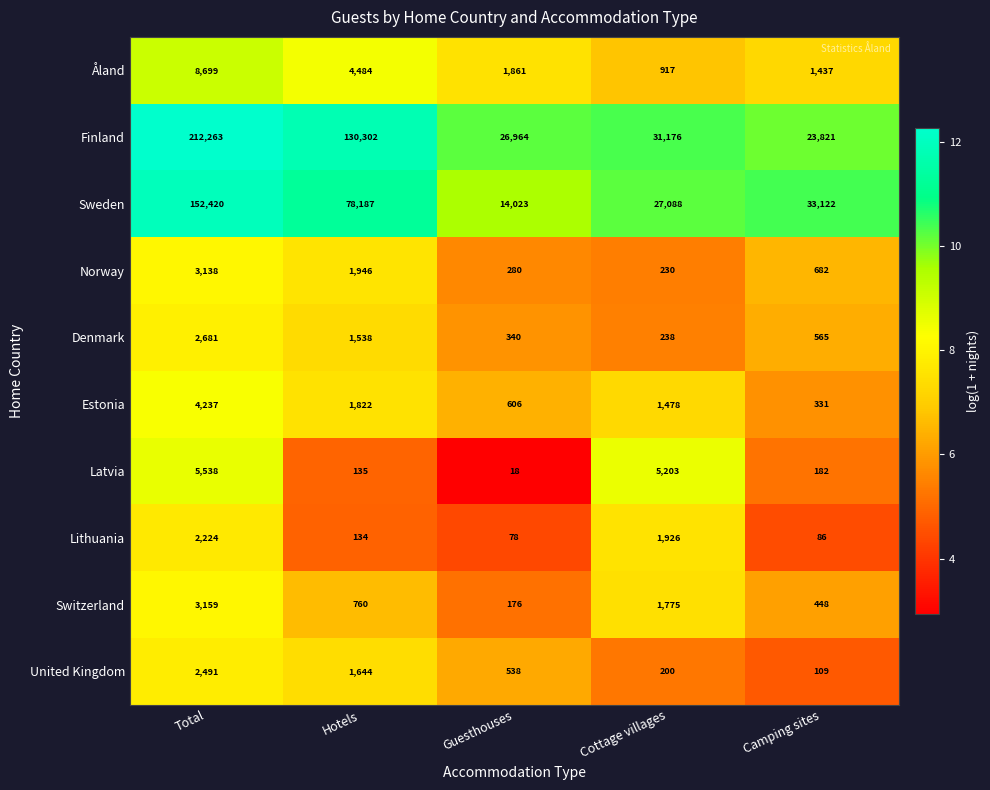

Read the Latvia value at Cottage villages, to the nearest 50.

5200